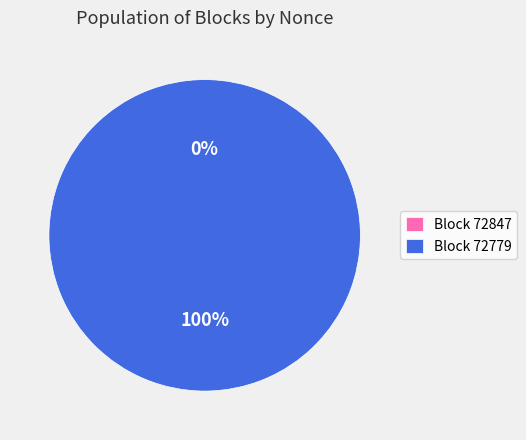

To the nearest percent, what is the combined percentage of 72779 and 72847?

100%